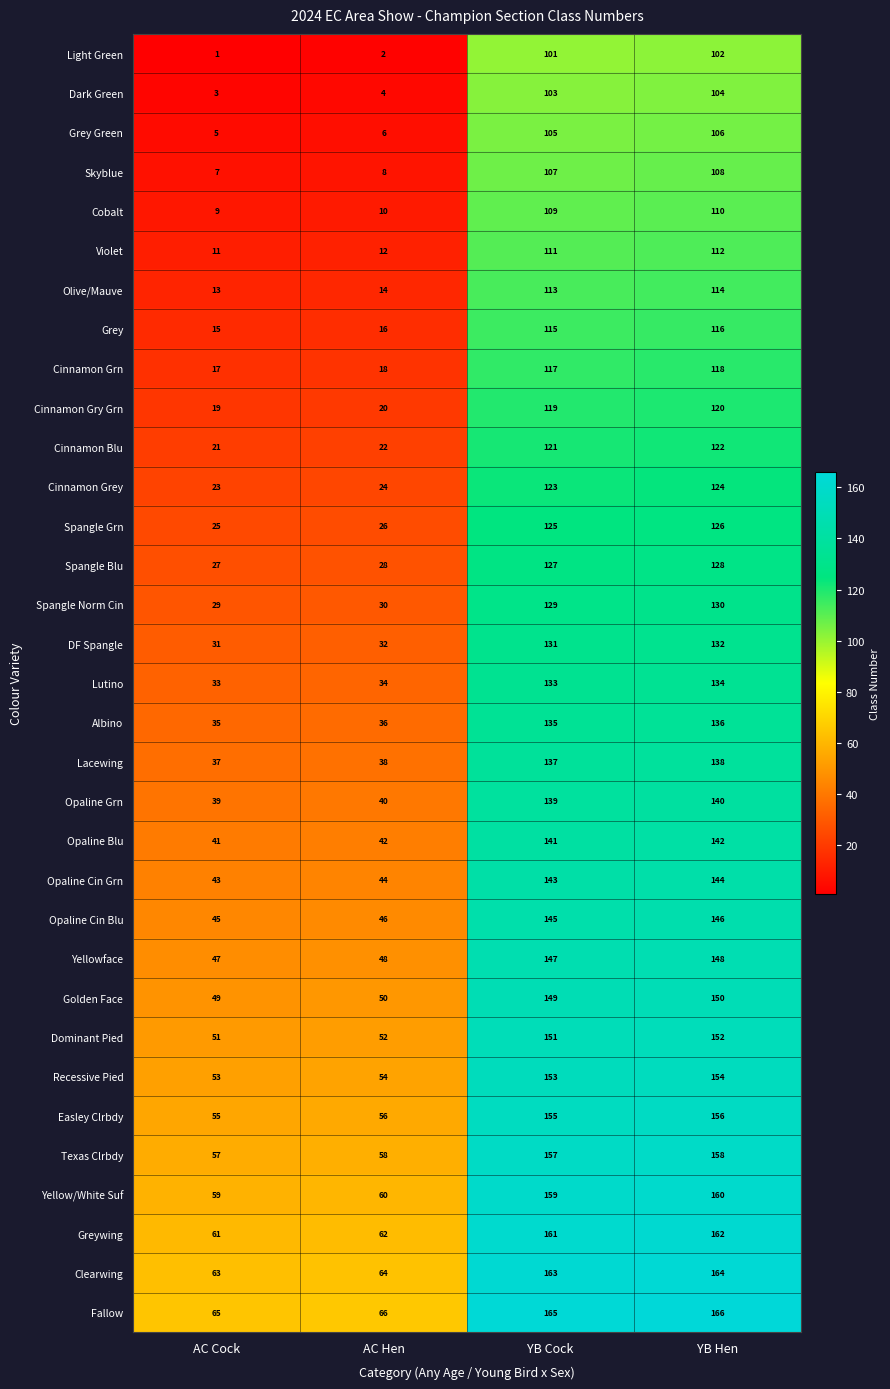

Which category has the highest value in the Opaline Cin Blu series?

YB Hen